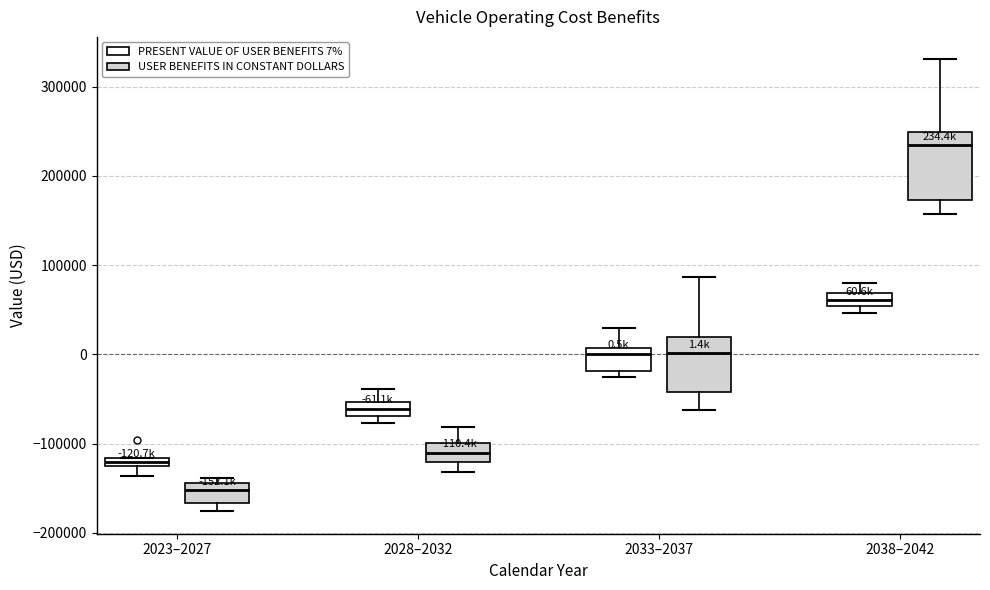

Comparing the boxes themselves (not the whiskers), which one is the tallest?

2038–2042 (USER BENEFITS IN CONSTANT DOLLARS)